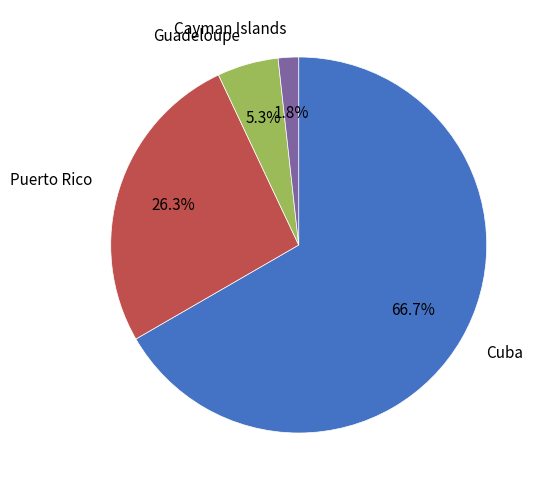

What is the smallest slice in the pie chart?

Cayman Islands